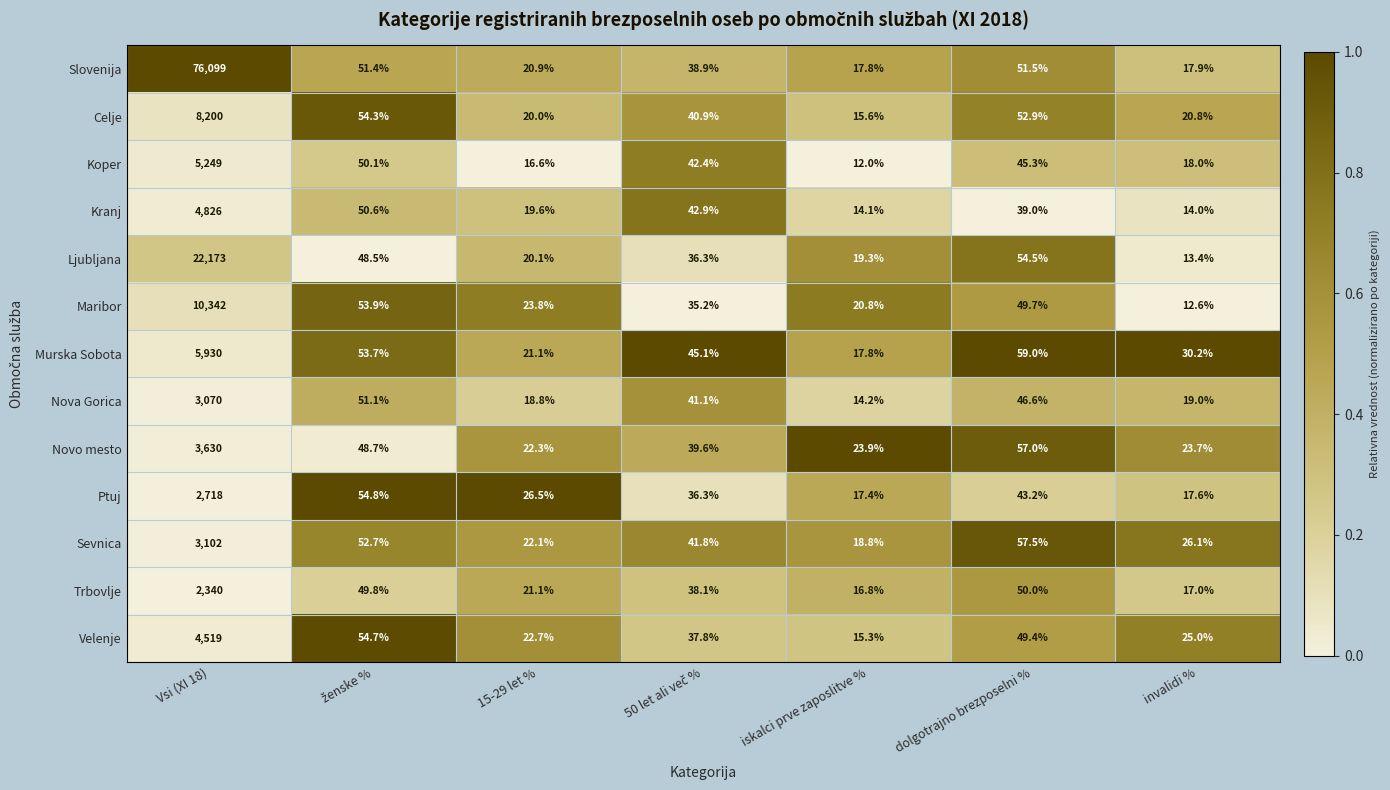

What is the average value of the Celje series?

1200.6